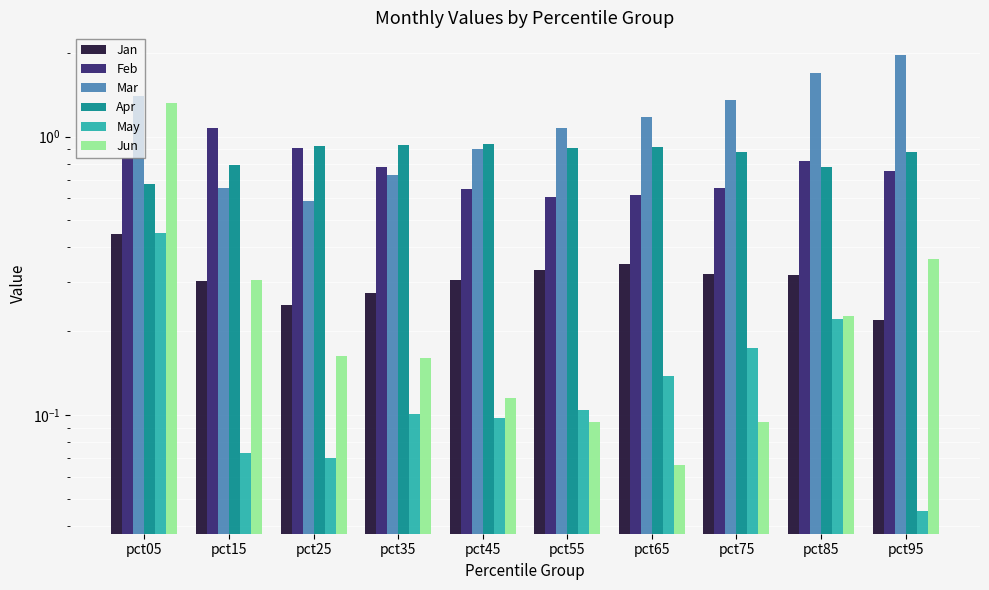

Between pct45 and pct95, which is larger?

pct45